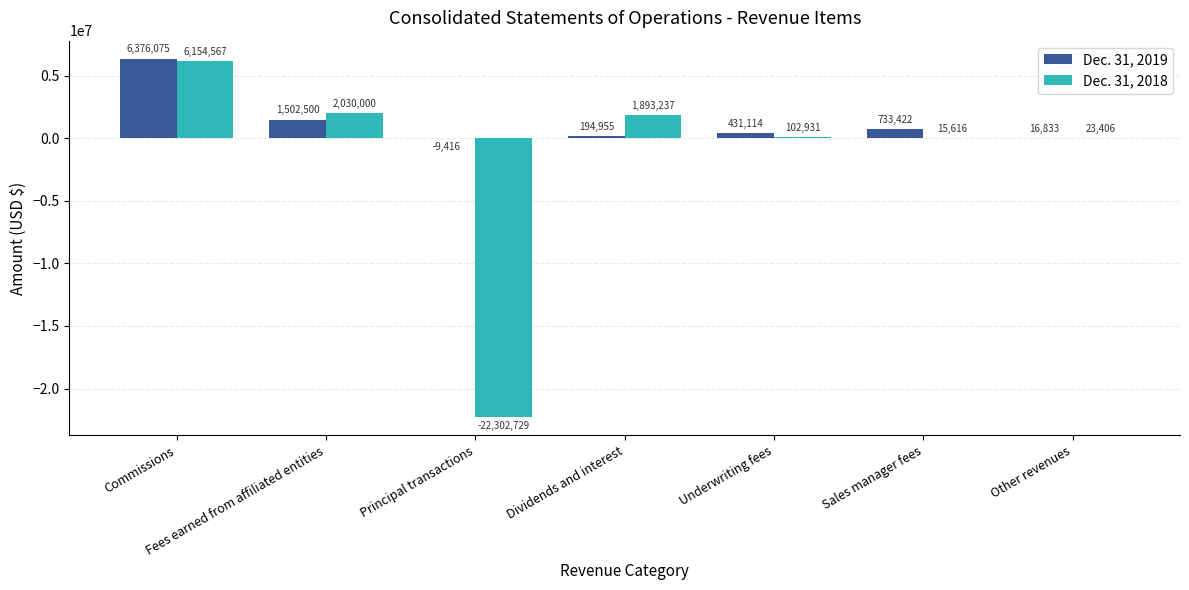

Which series has the largest total across all categories?

Dec. 31, 2019